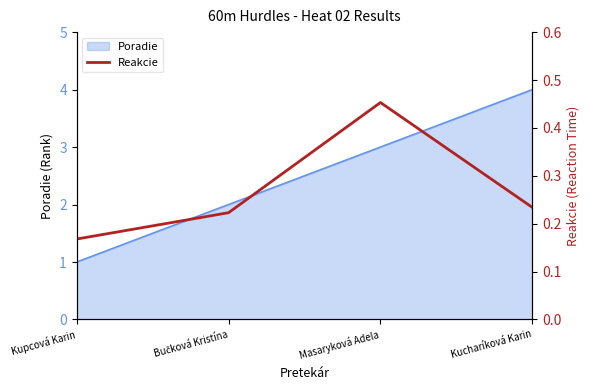

The Poradie series shows 4 at Kucharíková Karin. True or false?

True